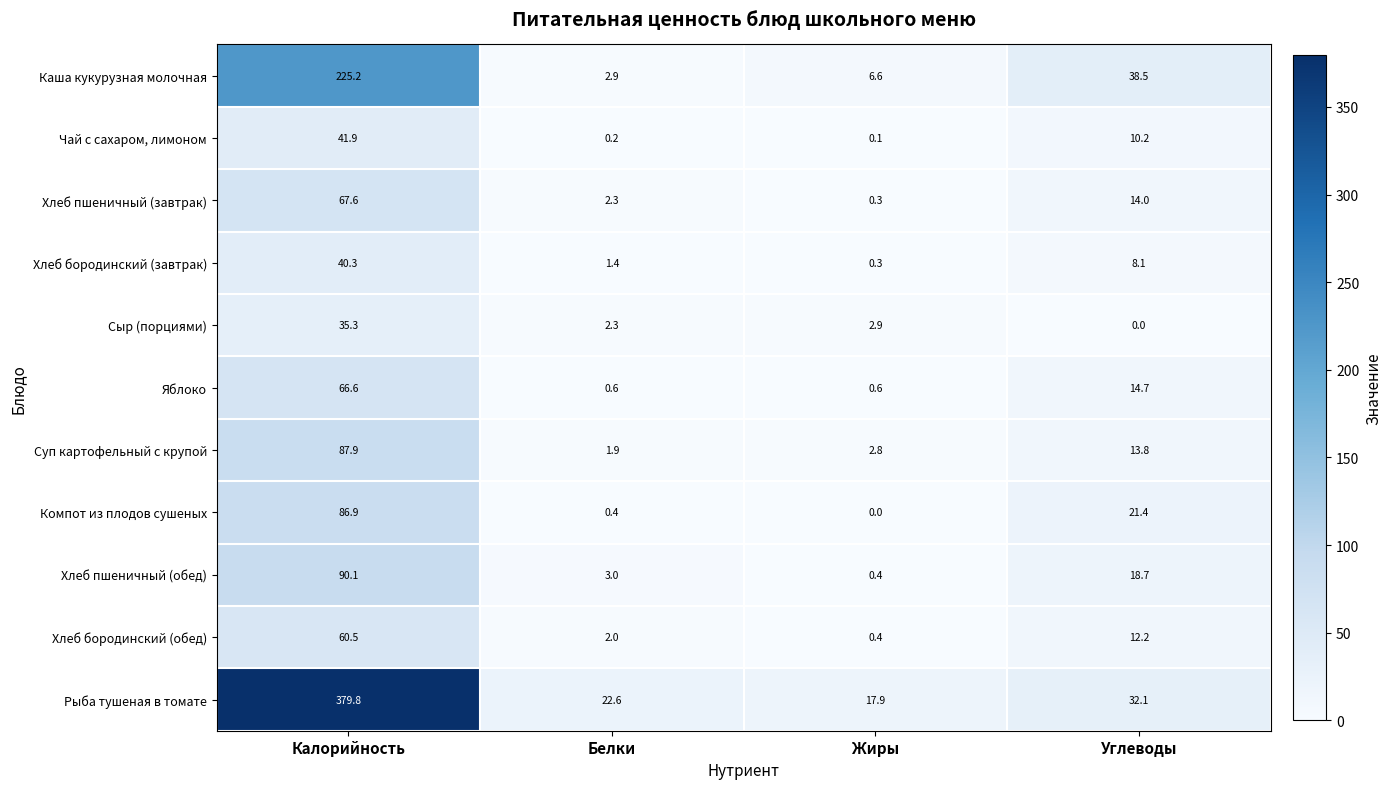

Rank the series by their maximum value, from lowest to highest.

Сыр (порциями), Хлеб бородинский (завтрак), Чай с сахаром, лимоном, Хлеб бородинский (обед), Яблоко, Хлеб пшеничный (завтрак), Компот из плодов сушеных, Суп картофельный с крупой, Хлеб пшеничный (обед), Каша кукурузная молочная, Рыба тушеная в томате